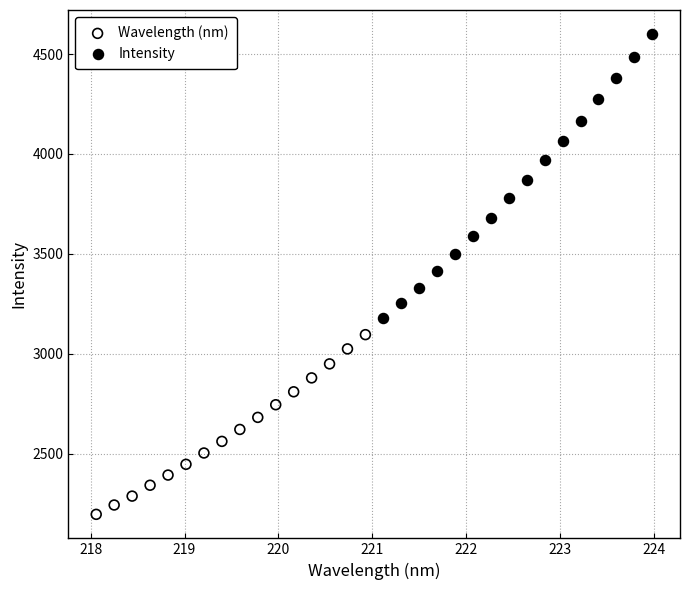

Which series has the largest Y range (max minus min)?

Intensity